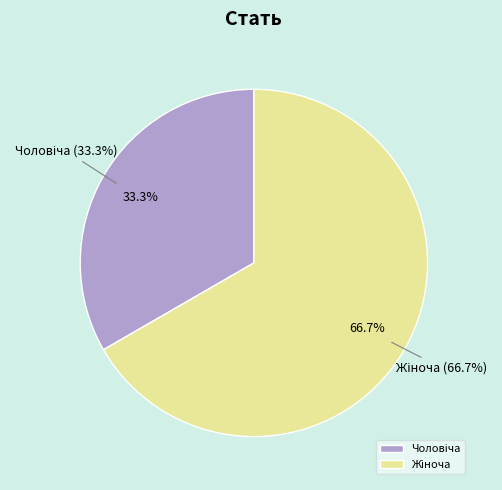

What is the change in value from Чоловіча to Жіноча?

+1